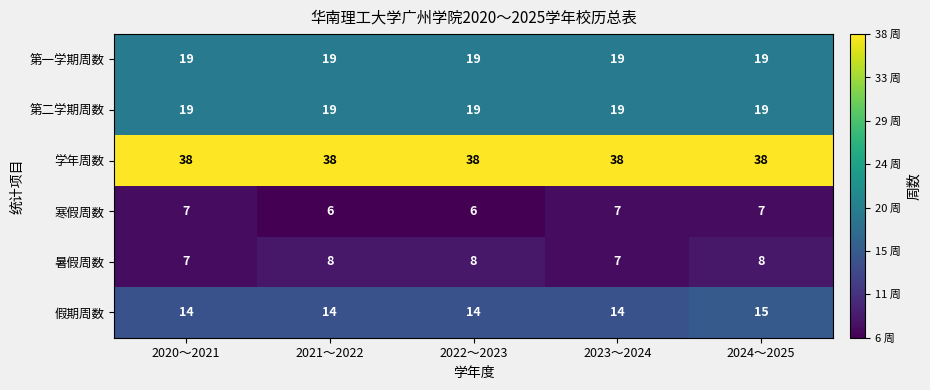

The value of 暑假周数 at 2024～2025 is 8. True or false?

True